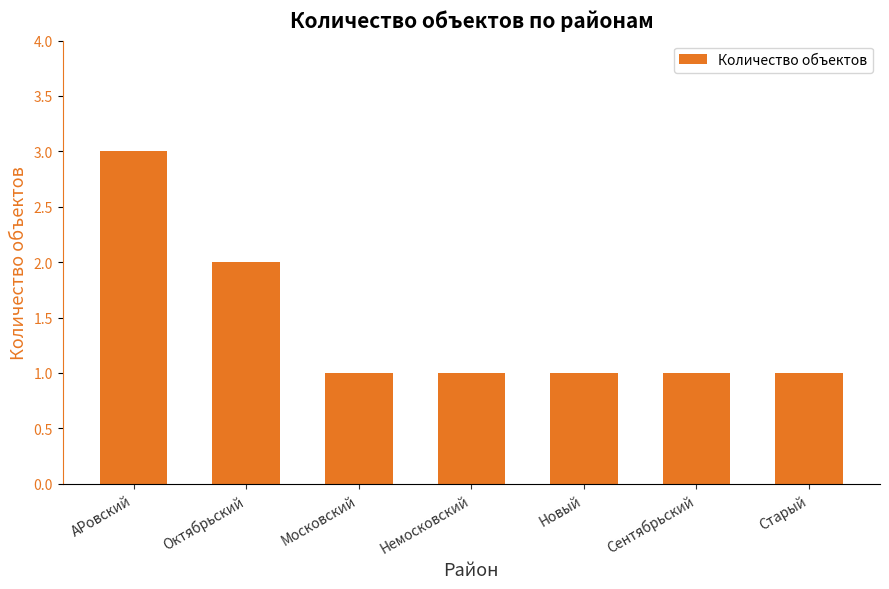

Is it true that the value at АРовский is 1?

False